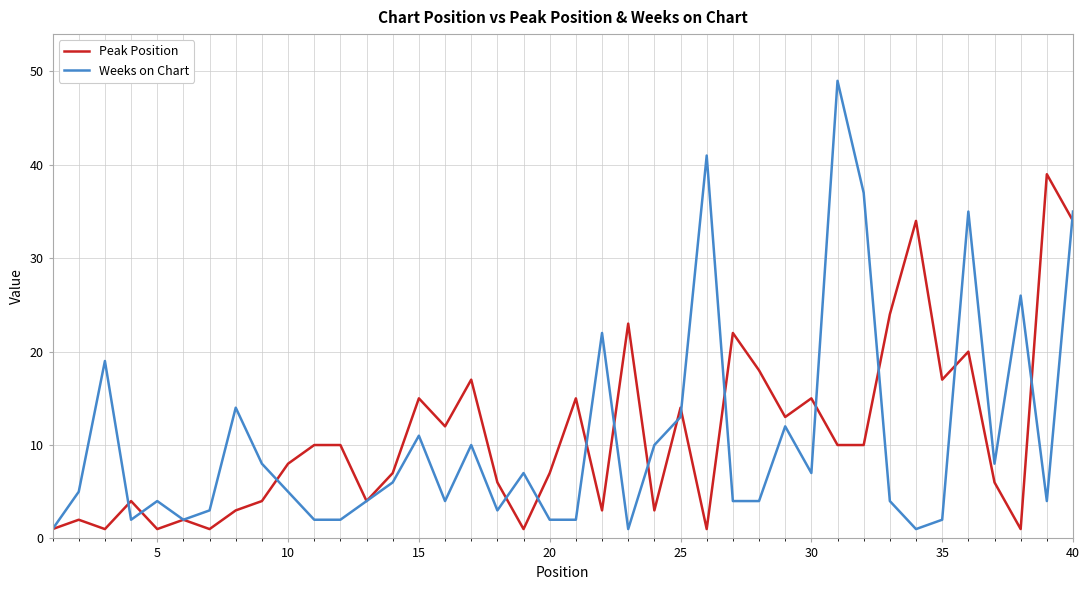

What is the maximum value for Peak Position?

39